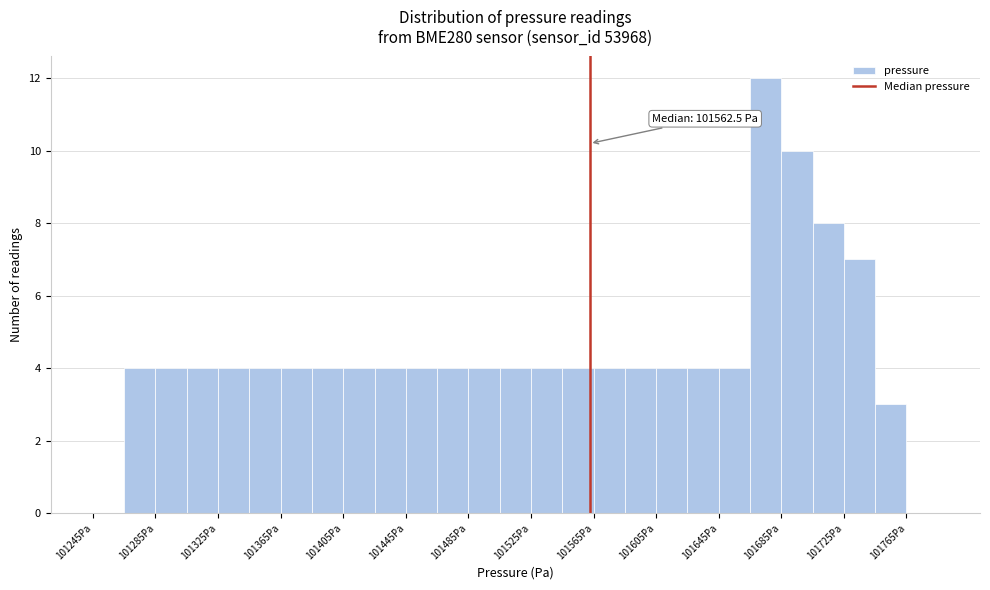

Over which range of the x-axis is the bar tallest?

101665 to 101685